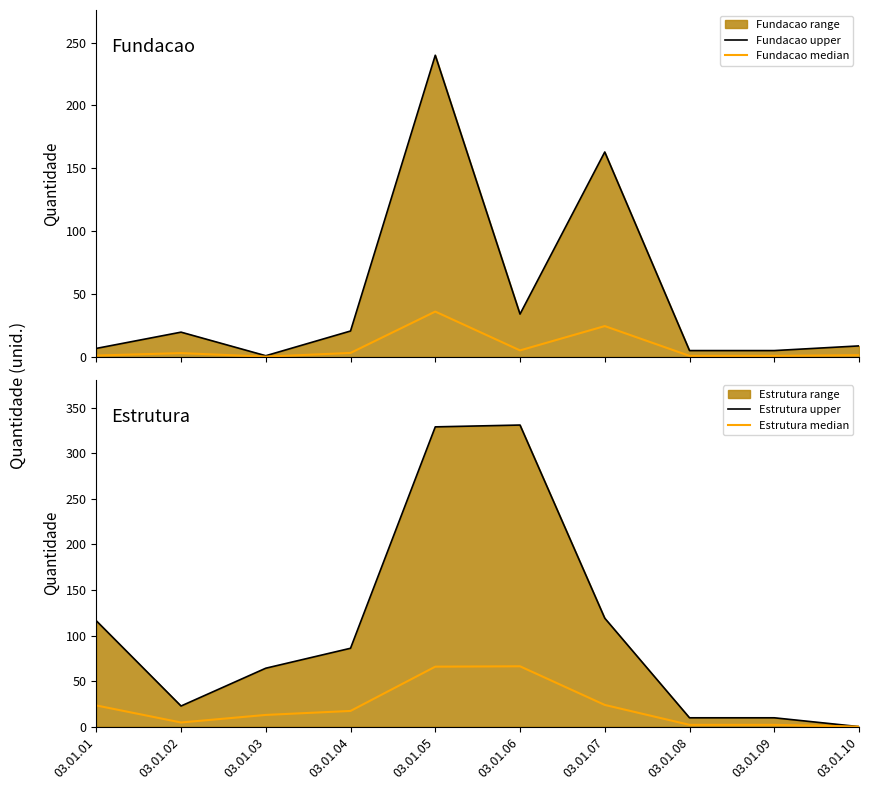

At which category is the sum across all series the highest?

03.01.05